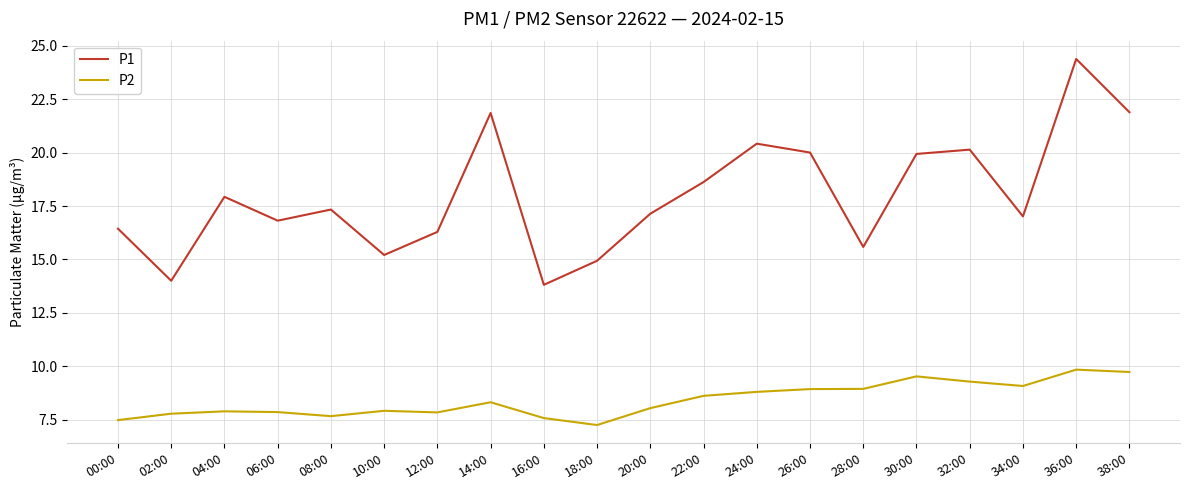

What is the spread (max minus min) of values at 10:00?

7.3